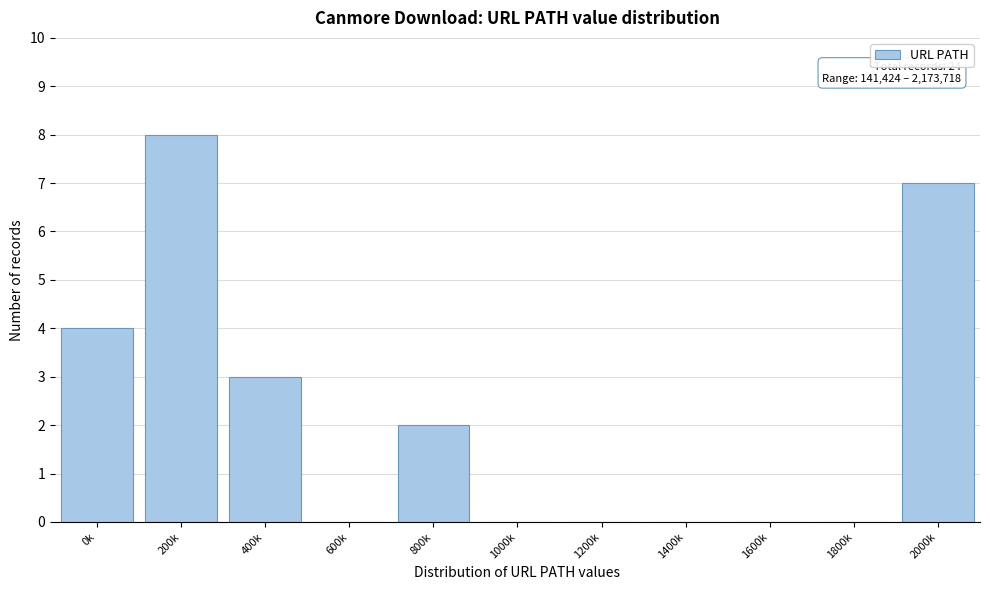

Reading right to left, extract all data points from this chart.

2000k=7	1800k=0	1600k=0	1400k=0	1200k=0	1000k=0	800k=2	600k=0	400k=3	200k=8	0k=4